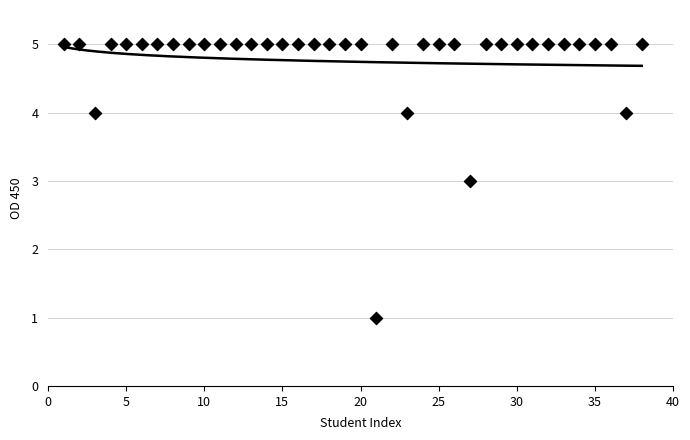

What is the range of Y values (max minus min)?

4